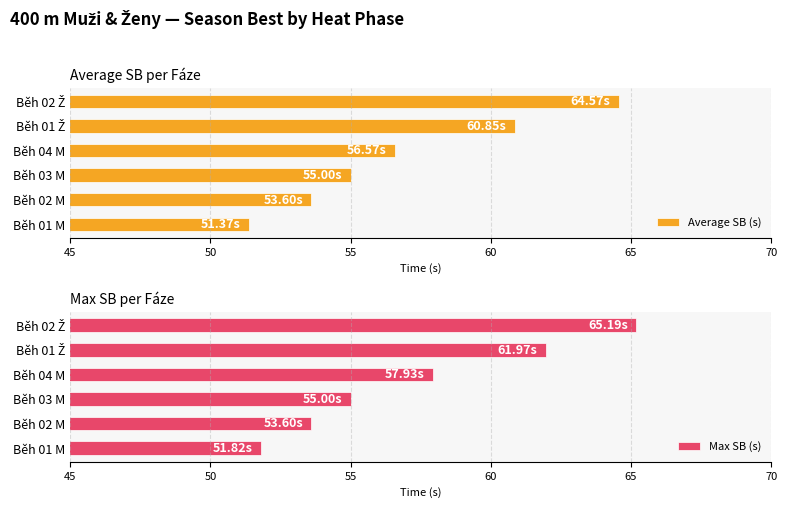

What is the average value of the Average SB (s) series?

57.0